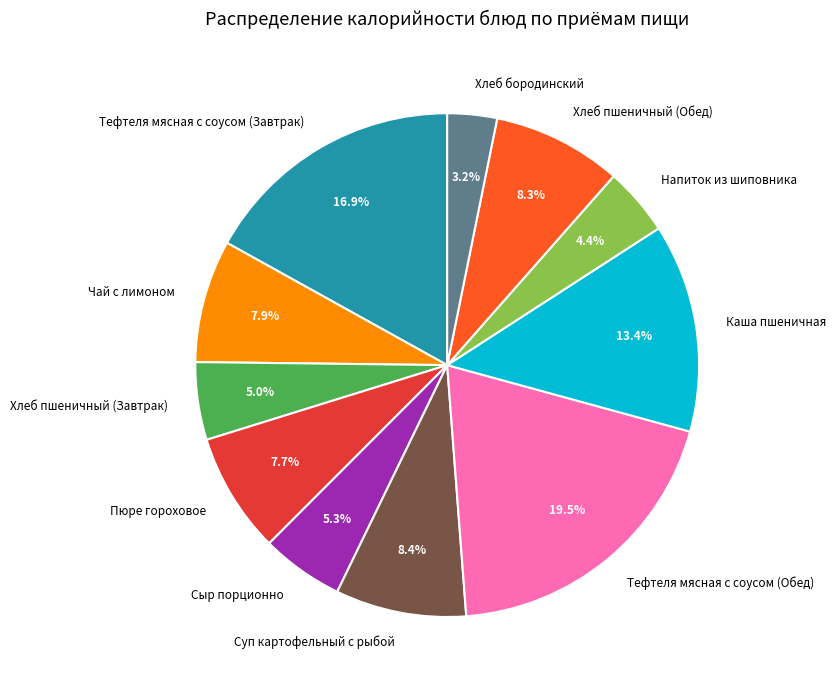

Does Тефтеля мясная с соусом (Обед) account for over 50% of the chart?

No